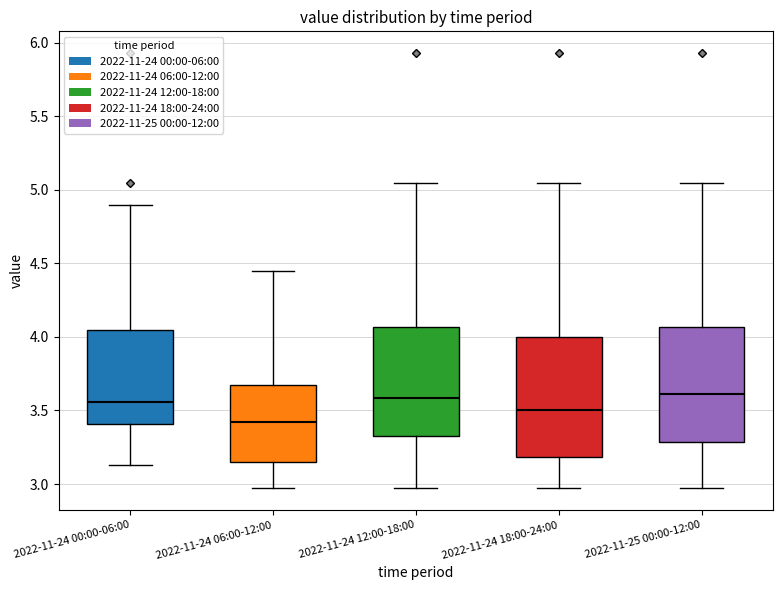

Reading left to right, transcribe this box plot: for each box, give where its median line is, the range the box spans, and where its two whiskers end, as read against the y-axis. The values are not printed on the chart, so give them approximately, as read against the axis.

2022-11-24 00:00-06:00: median 3.55, box 3.40 to 4.05, whiskers 3.15 to 4.90
2022-11-24 06:00-12:00: median 3.45, box 3.15 to 3.65, whiskers 2.95 to 4.45
2022-11-24 12:00-18:00: median 3.60, box 3.35 to 4.05, whiskers 2.95 to 5.05
2022-11-24 18:00-24:00: median 3.50, box 3.20 to 4.00, whiskers 2.95 to 5.05
2022-11-25 00:00-12:00: median 3.60, box 3.30 to 4.05, whiskers 2.95 to 5.05